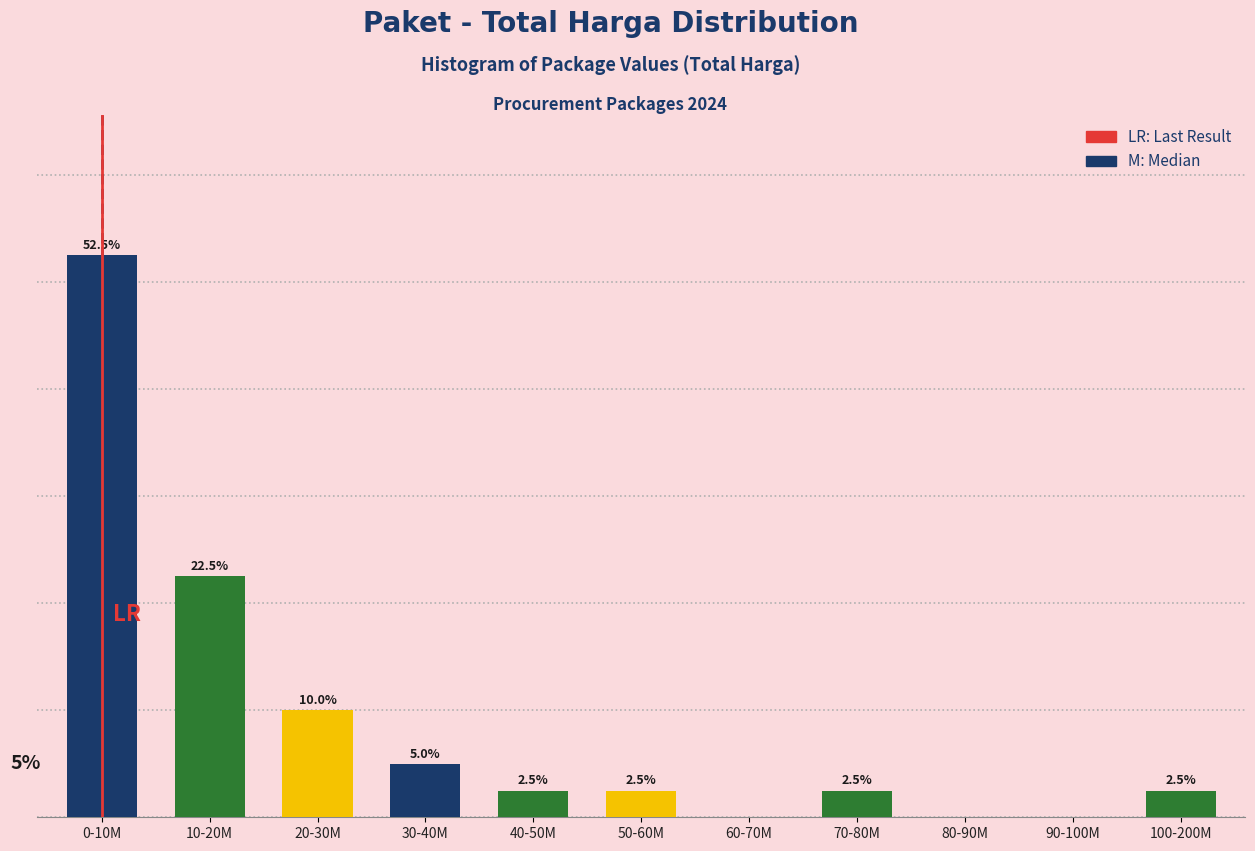

Where is the data nearest to the value 26?

10-20M